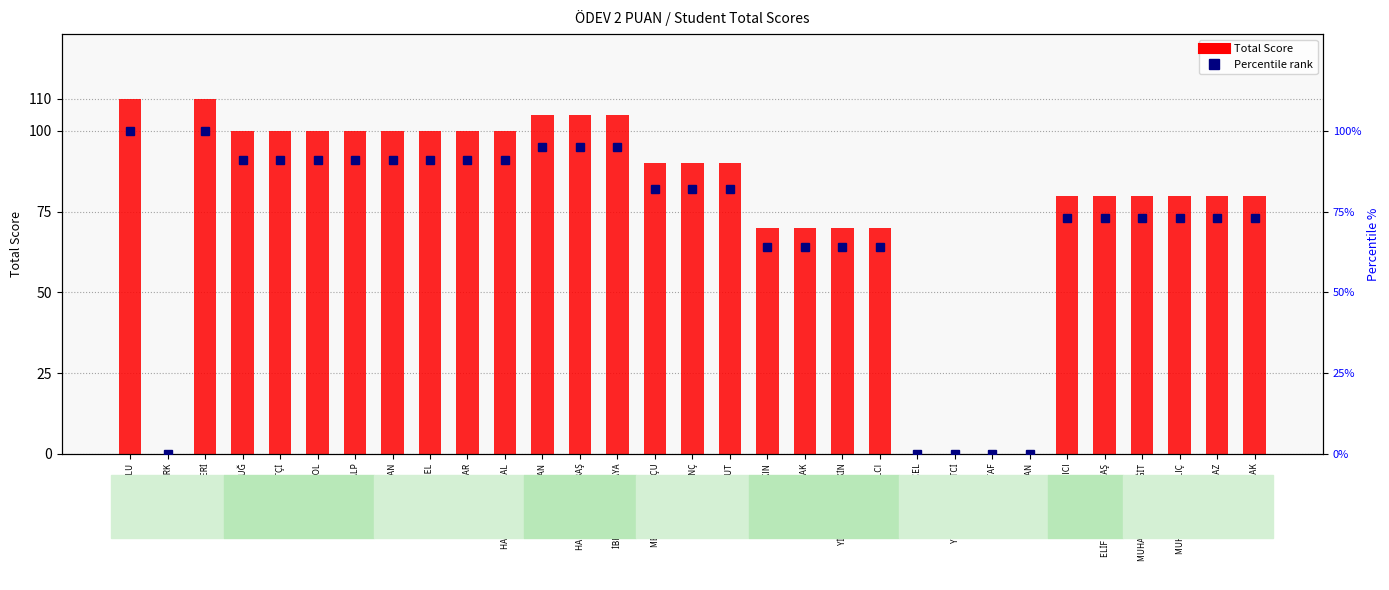

What is the spread (max minus min) of values at RESUL ELİBOL?

9